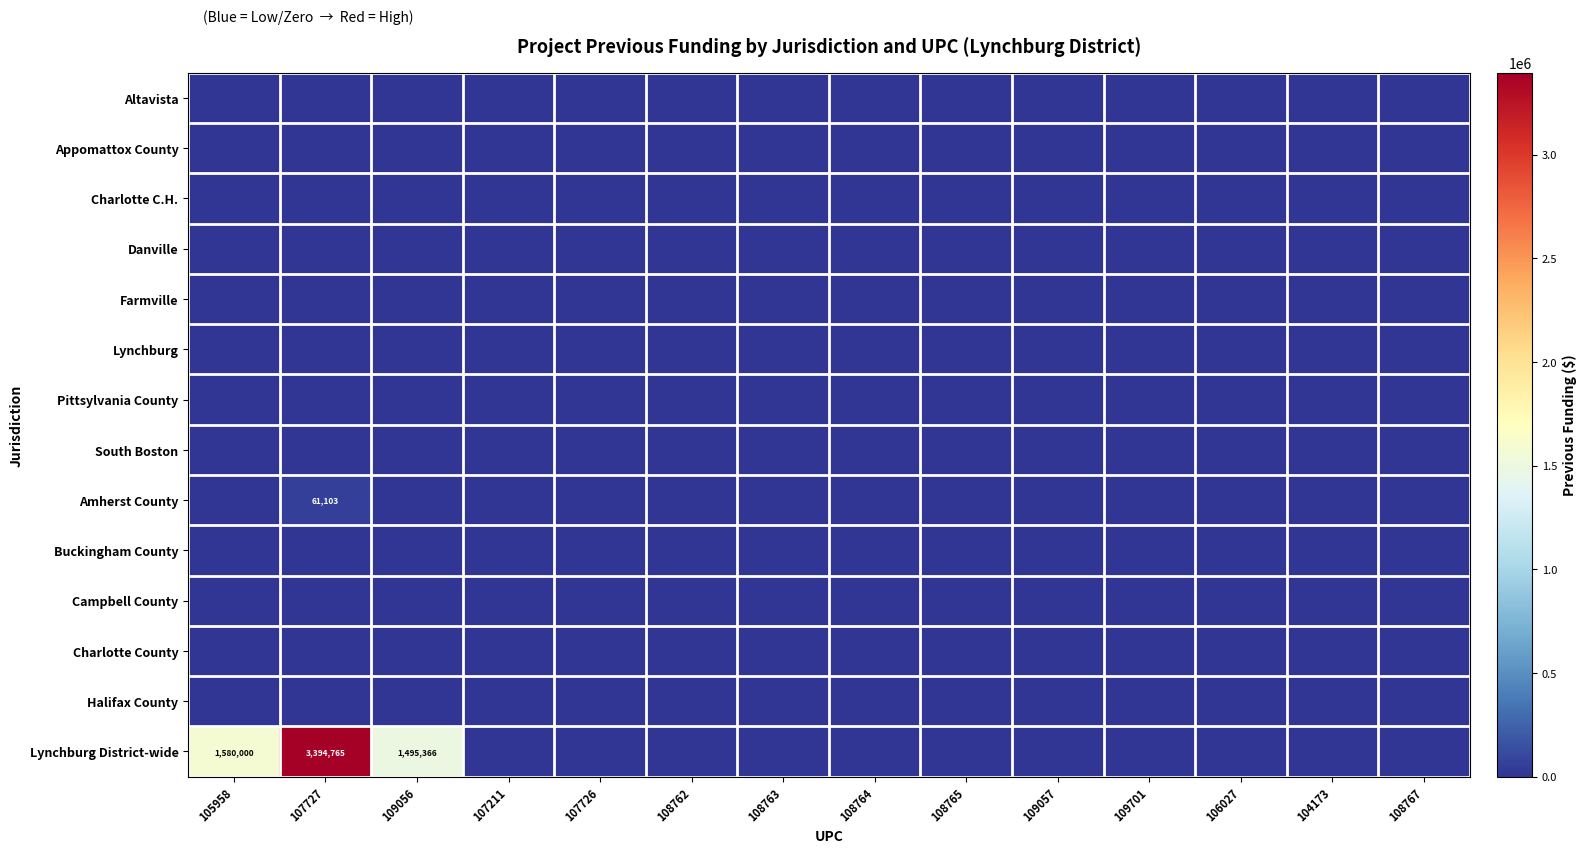

At which label does Lynchburg reach its peak?

105958